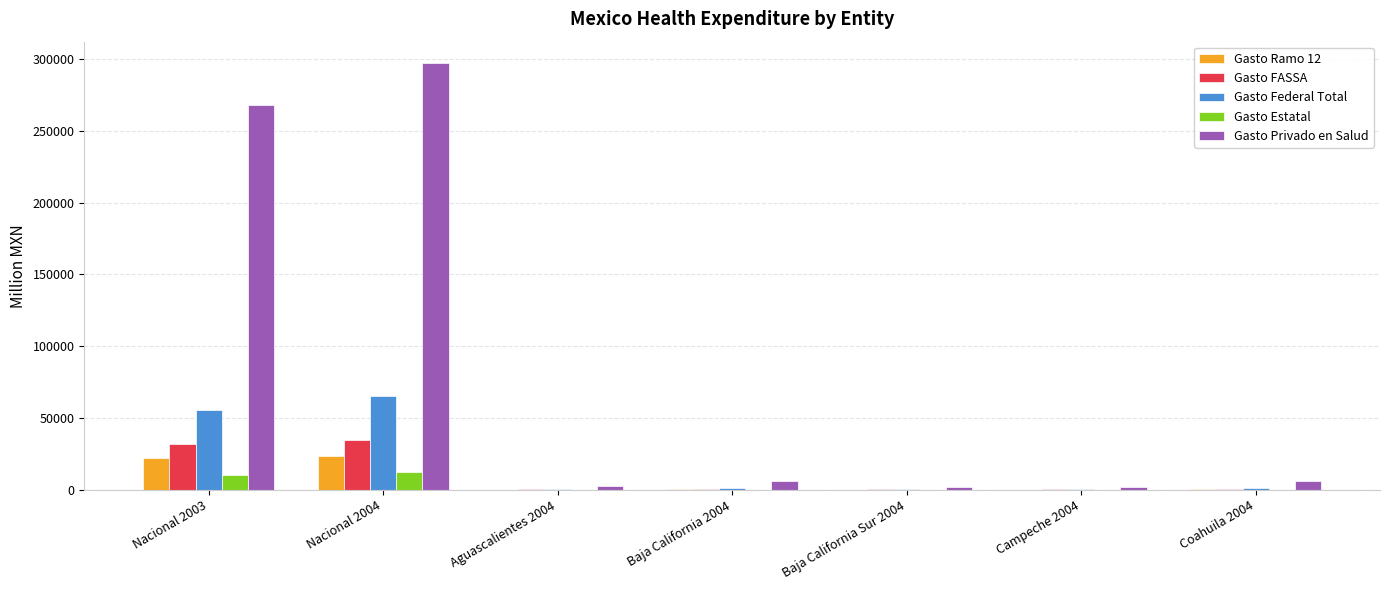

What is the maximum value for Gasto FASSA?

34510.9